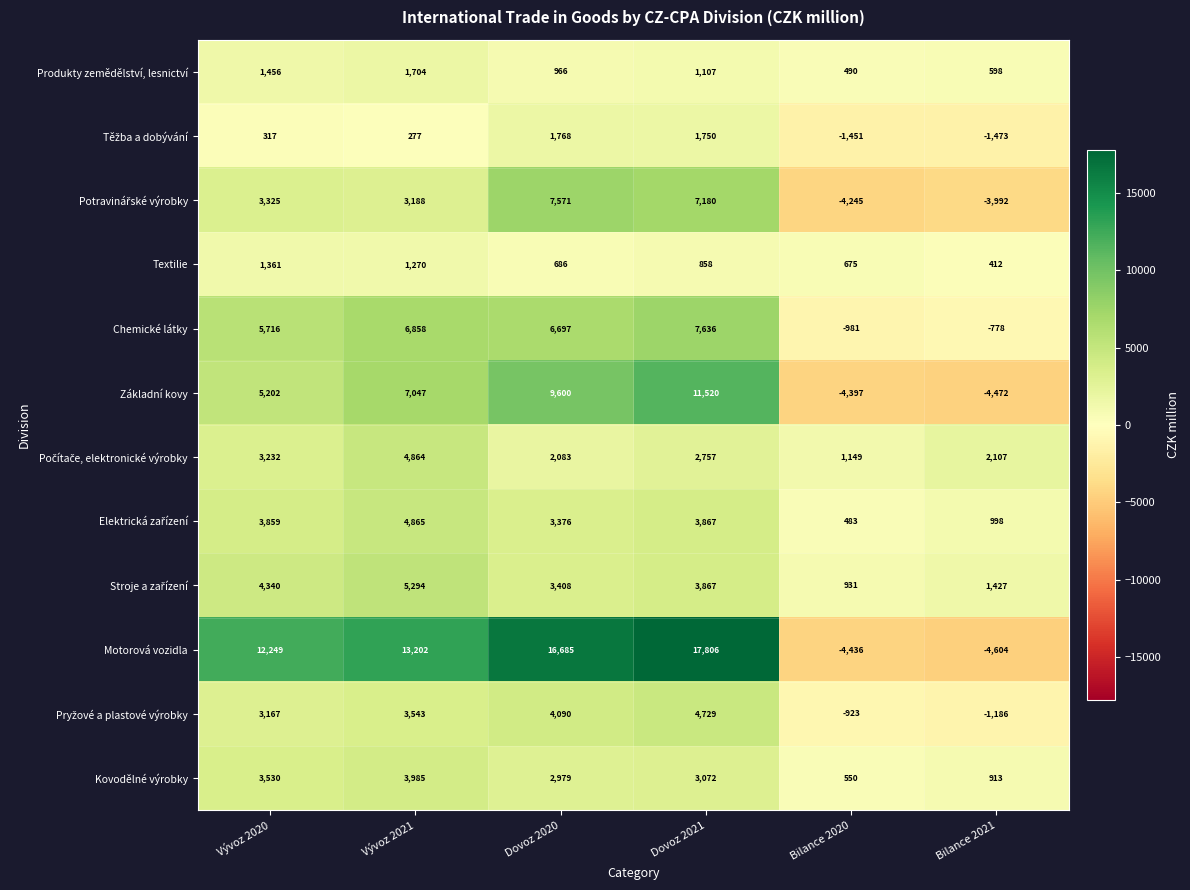

List the labels in order of Základní kovy value, largest first.

Dovoz 2021, Dovoz 2020, Vývoz 2021, Vývoz 2020, Bilance 2020, Bilance 2021